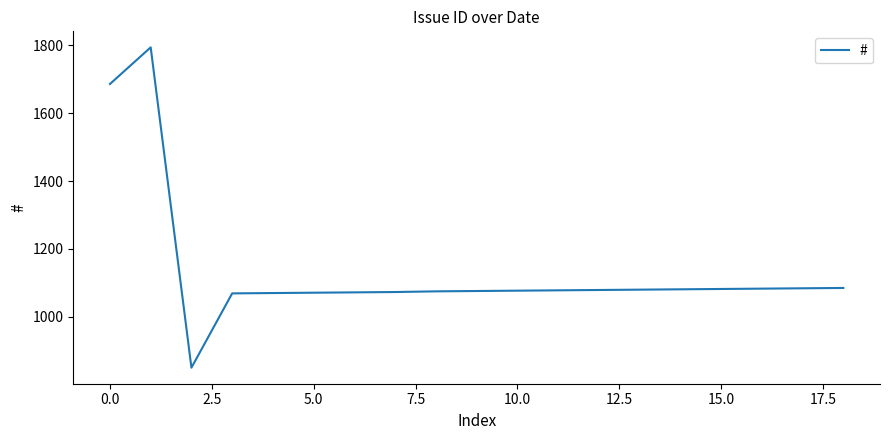

What is the minimum value shown in the chart?

850